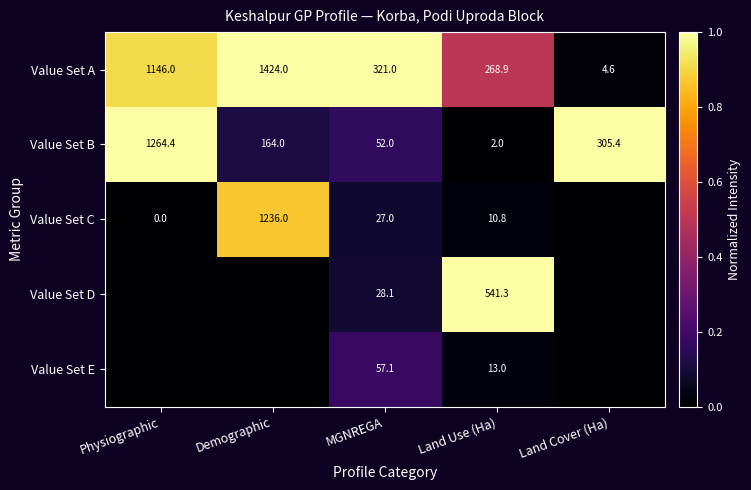

What is the lowest value of the Value Set A series?

4.6